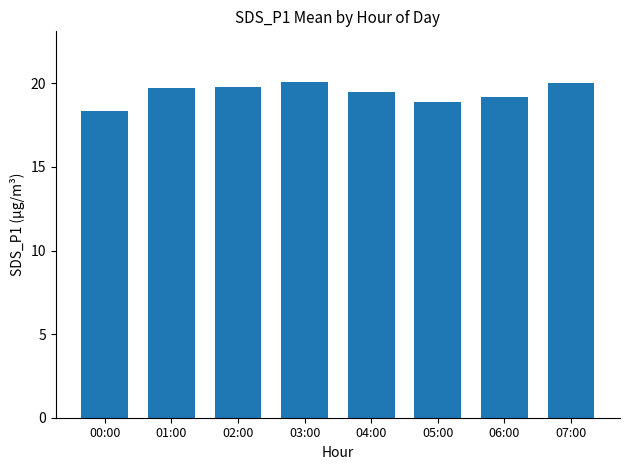

The value at 00:00 is 18.4. True or false?

True